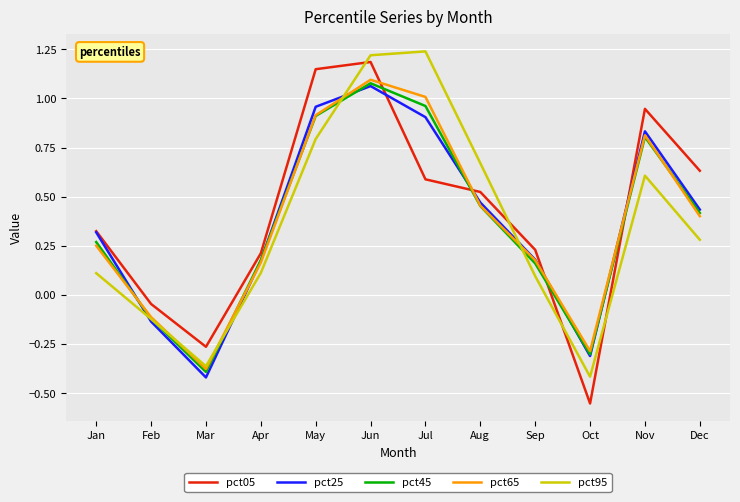

How many lines are shown in the chart?

5